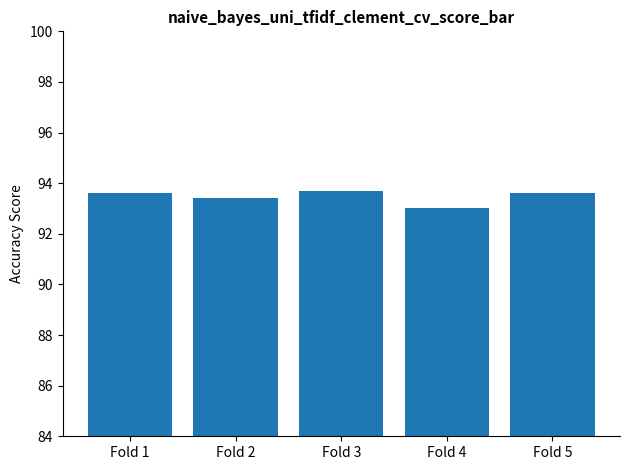

Is it true that the value at Fold 3 is 37.8?

False